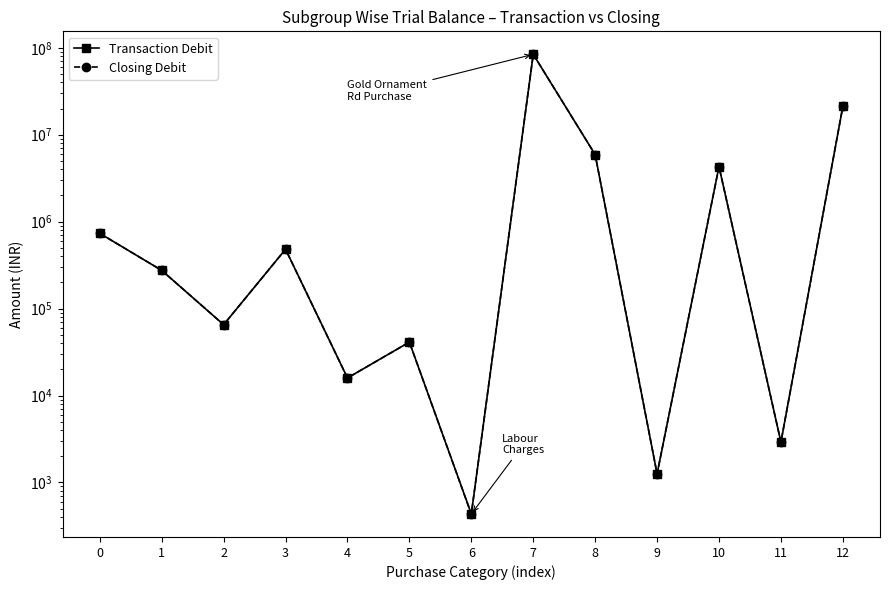

In Transaction Debit, how many points are higher than both neighbors (excluding endpoints)?

4